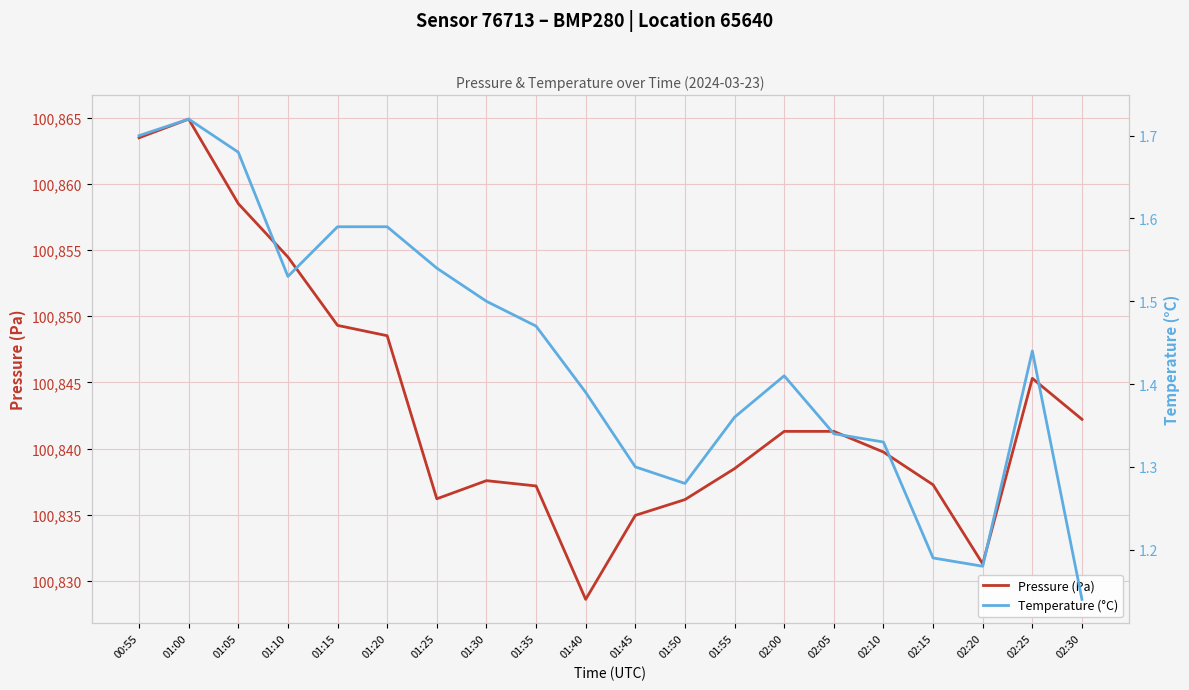

True or false: Temperature (°C) and Pressure (Pa) intersect in this chart.

False